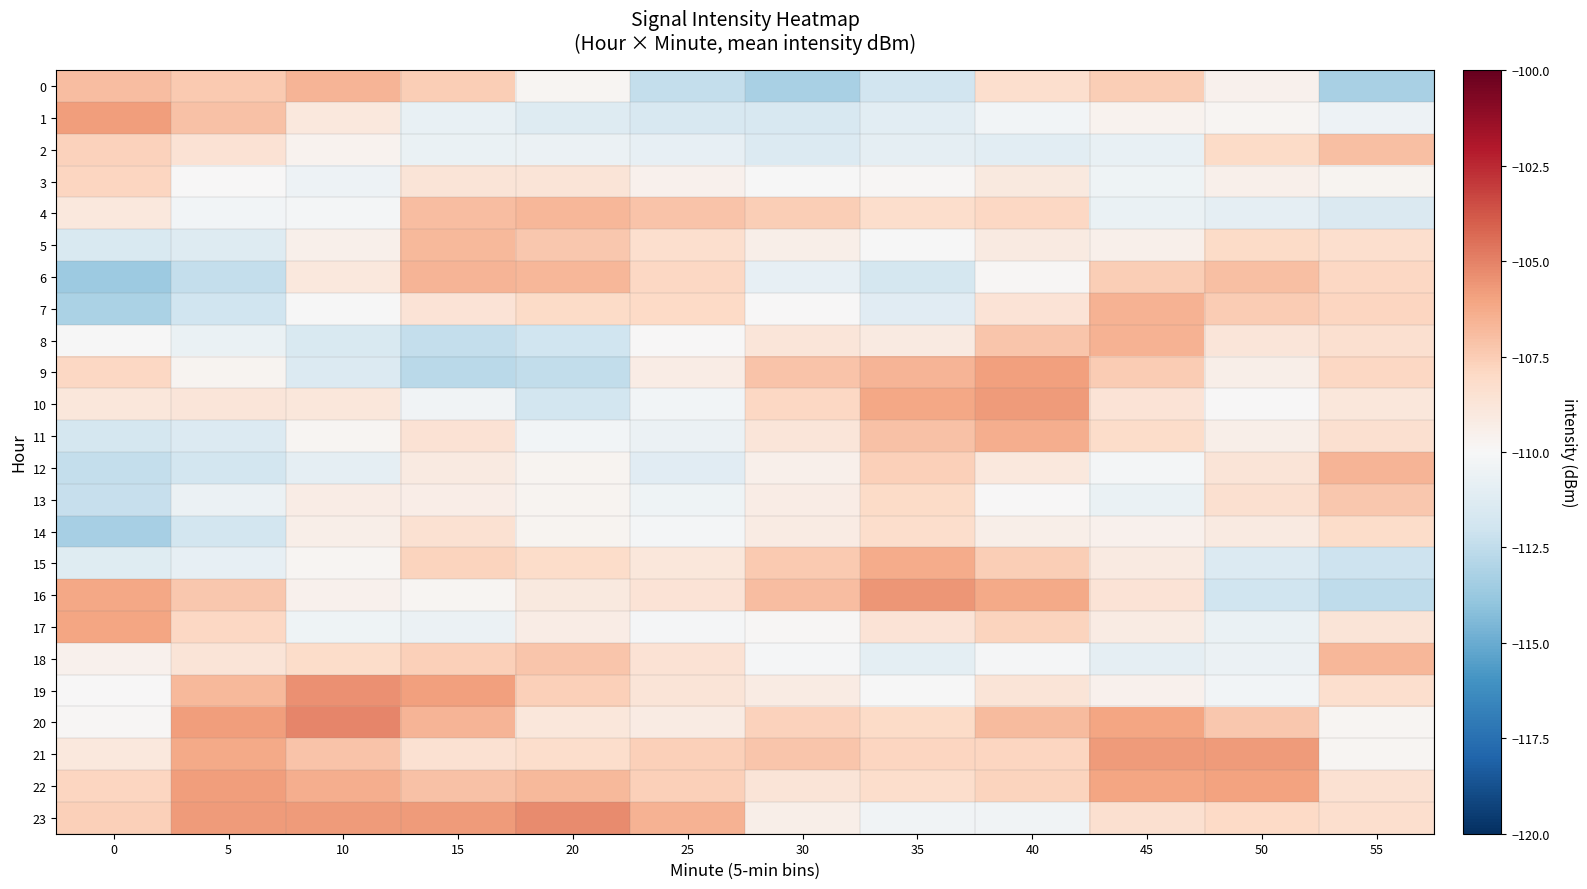

What is the total value across all series at 35?

-2613.8